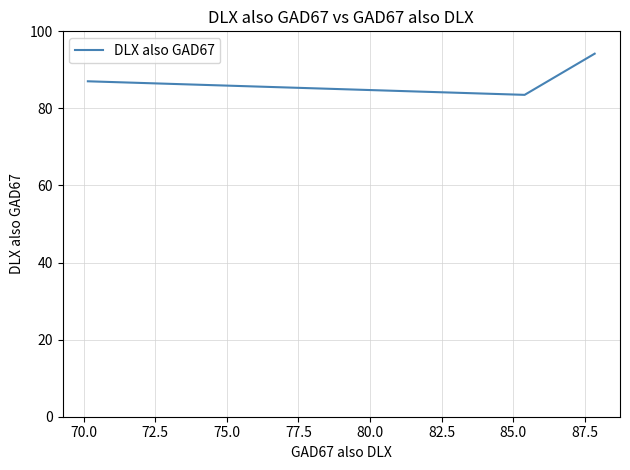

What is the average value?

88.3